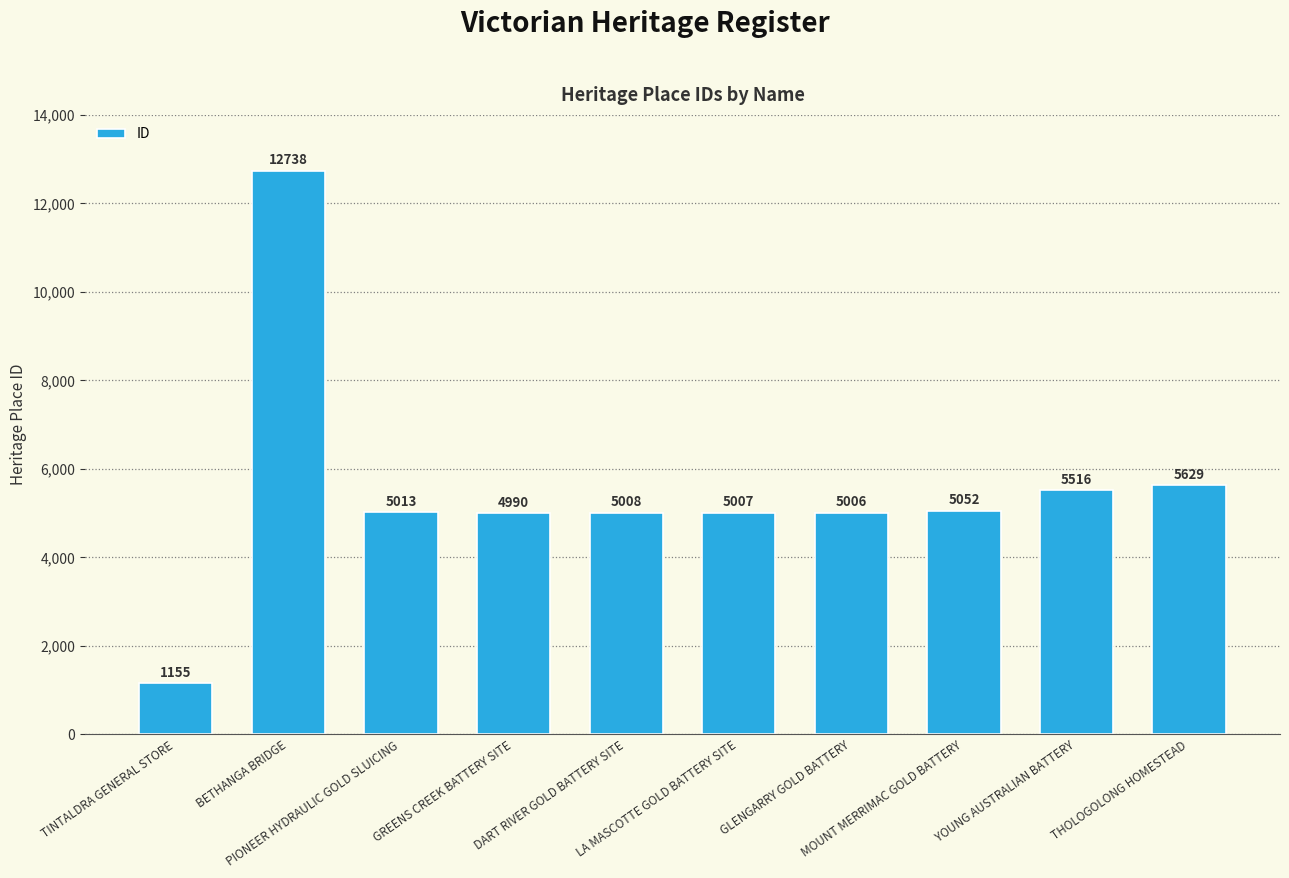

List the labels in order of value, largest first.

BETHANGA BRIDGE, THOLOGOLONG HOMESTEAD, YOUNG AUSTRALIAN BATTERY, MOUNT MERRIMAC GOLD BATTERY, PIONEER HYDRAULIC GOLD SLUICING, DART RIVER GOLD BATTERY SITE, LA MASCOTTE GOLD BATTERY SITE, GLENGARRY GOLD BATTERY, GREENS CREEK BATTERY SITE, TINTALDRA GENERAL STORE